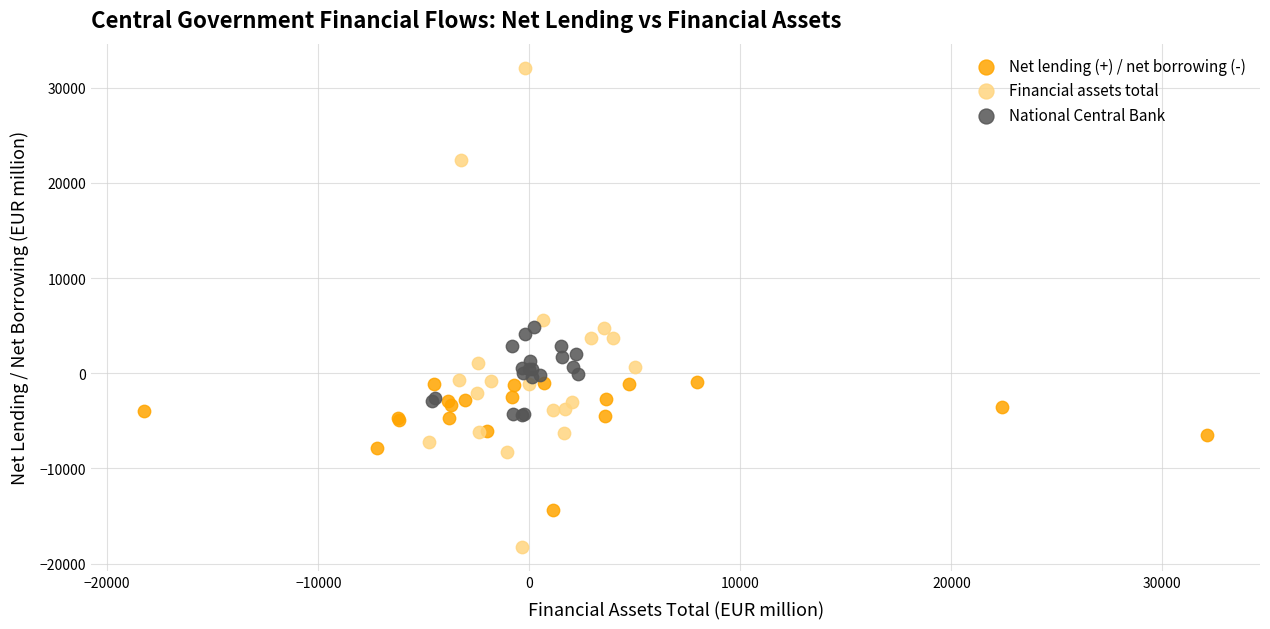

Which series has the widest spread of Y values?

Financial assets total